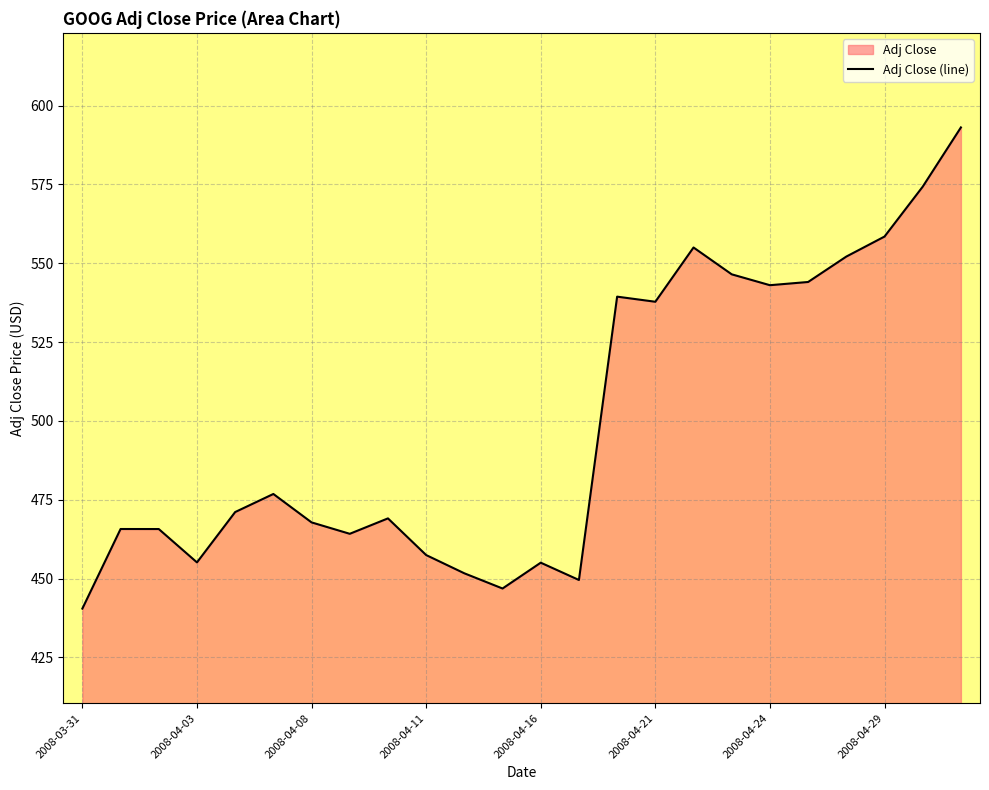

What position from the right is 2008-03-31?

24